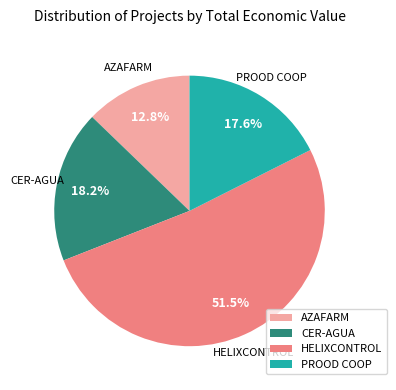

Which slice represents more than half of the pie?

HELIXCONTROL